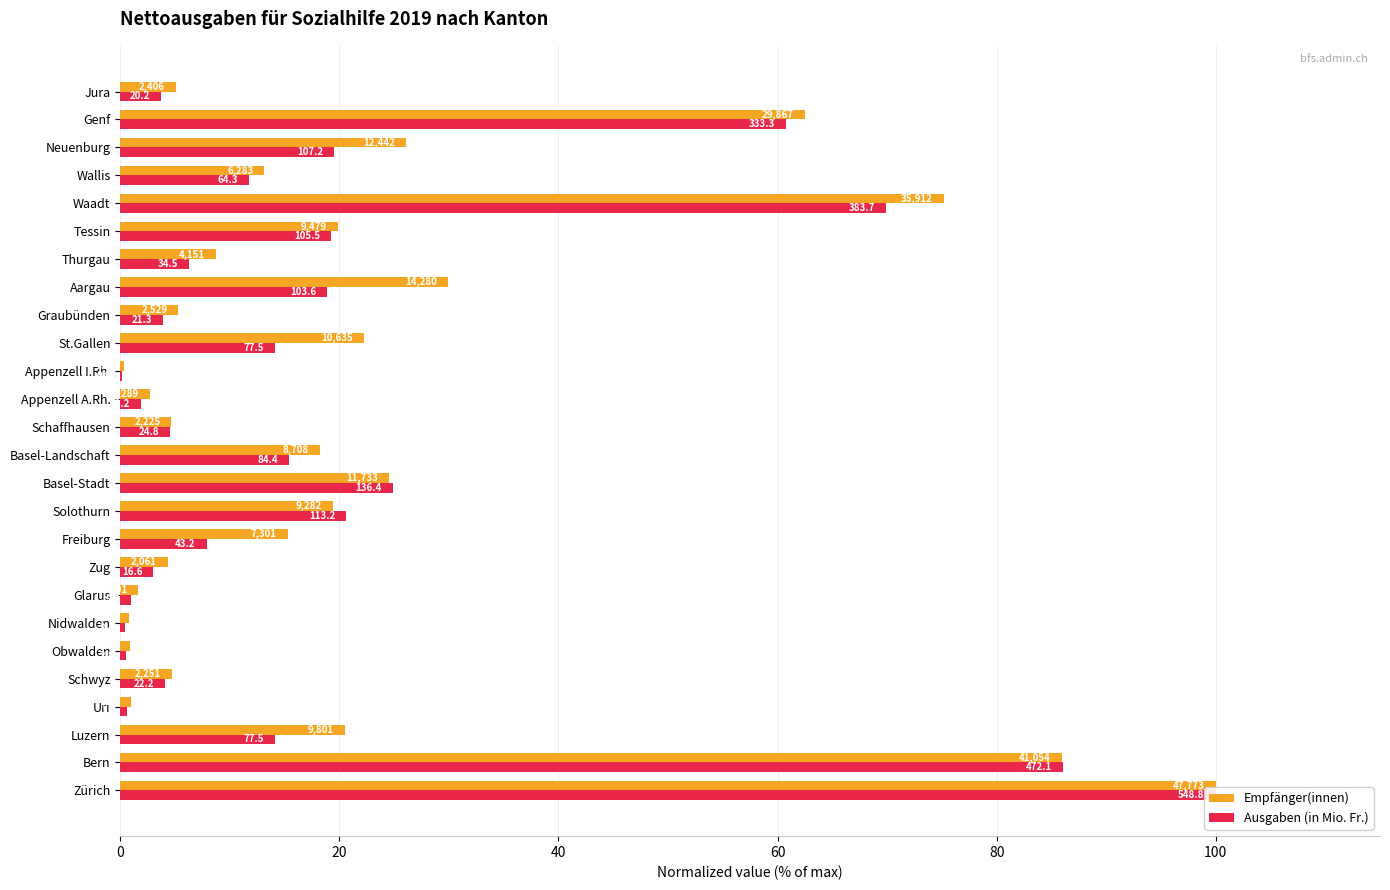

What is the difference between the second highest and second lowest values in the Ausgaben (in Mio. Fr.) series?

85.6